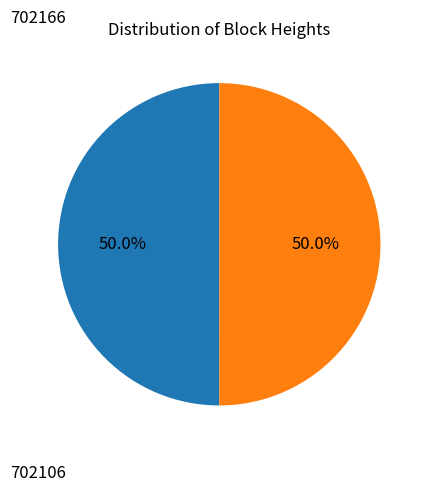

Combined, what portion of the pie is 702166 and 702106?

100.0%